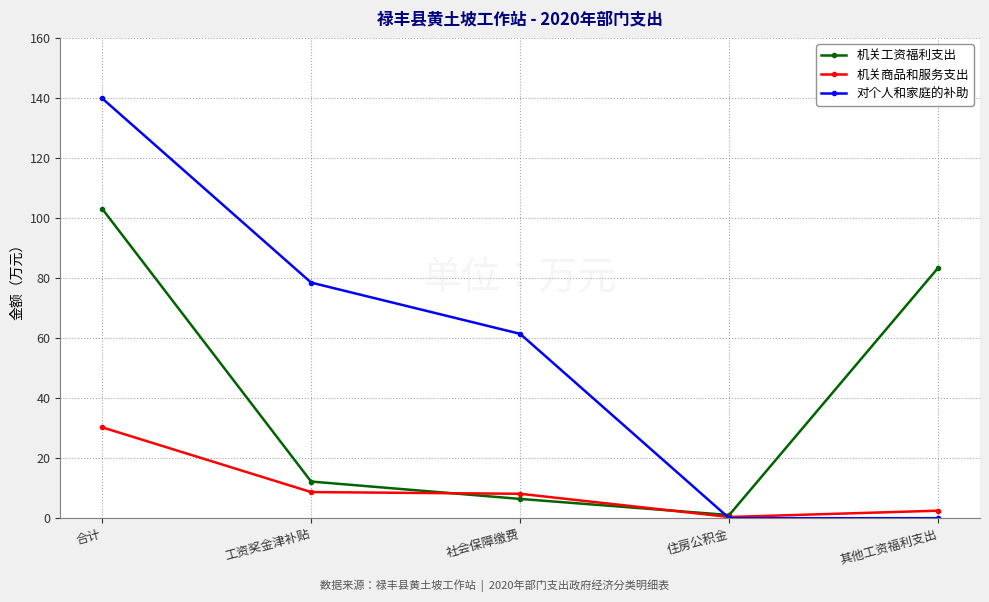

How many data points does each series have?

5